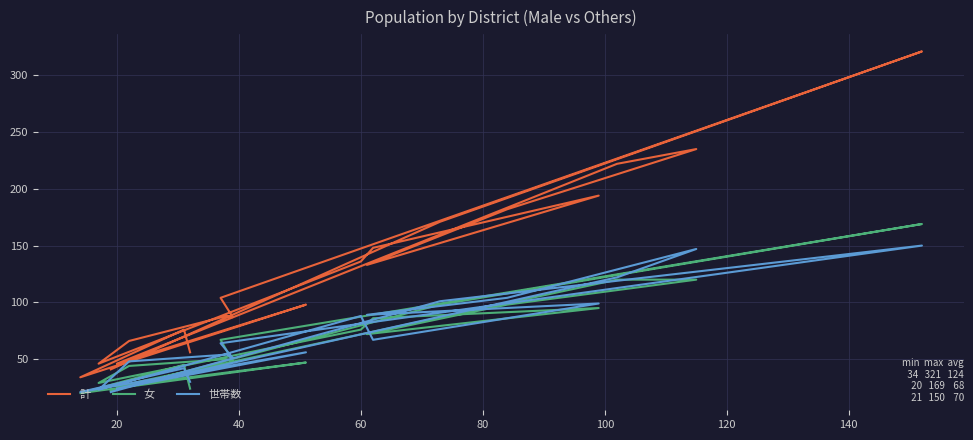

True or false: 女 and 計 cross at least once.

False